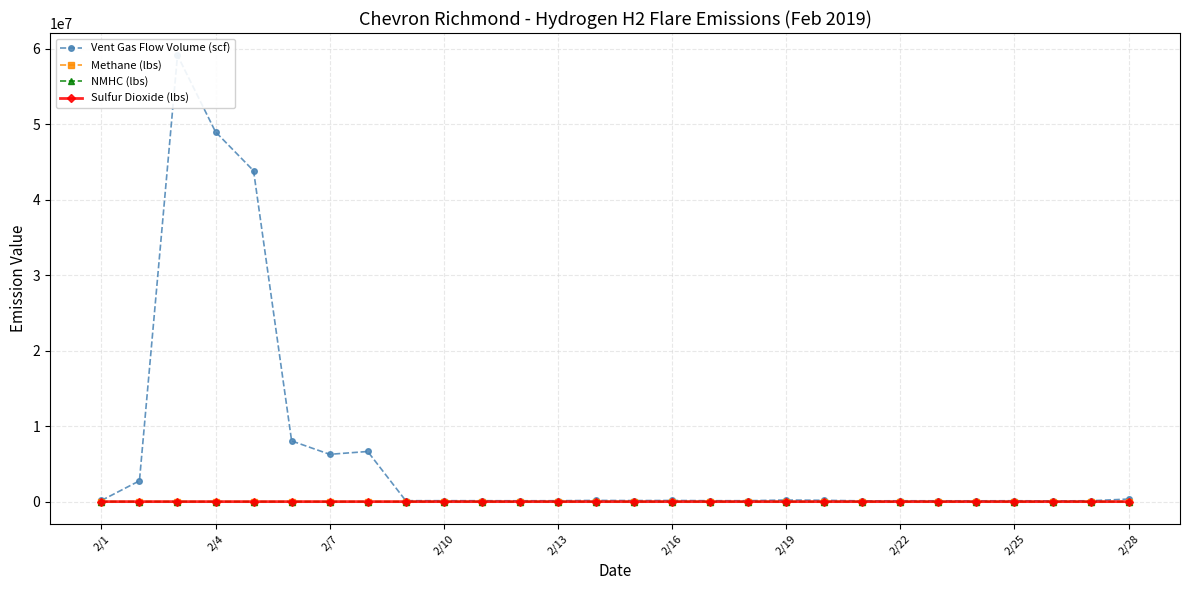

Rank the series by their maximum value, from lowest to highest.

Sulfur Dioxide (lbs), NMHC (lbs), Methane (lbs), Vent Gas Flow Volume (scf)